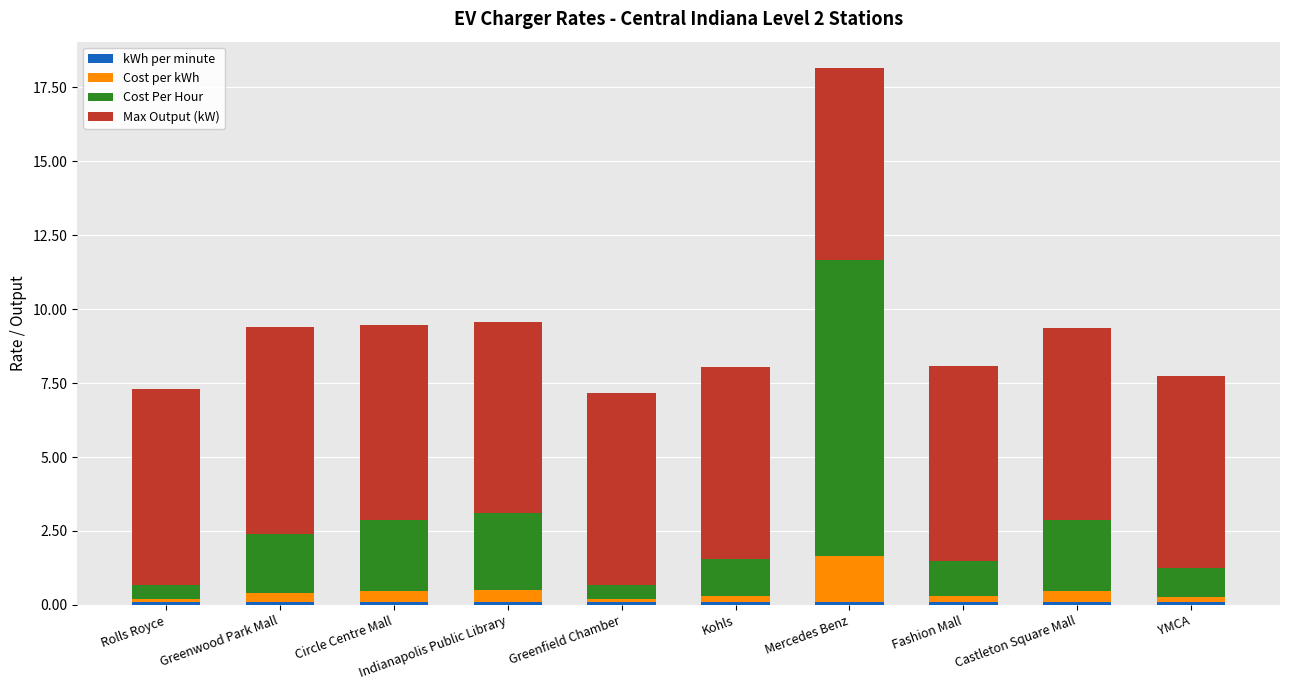

At which category is the sum across all series the highest?

Mercedes Benz